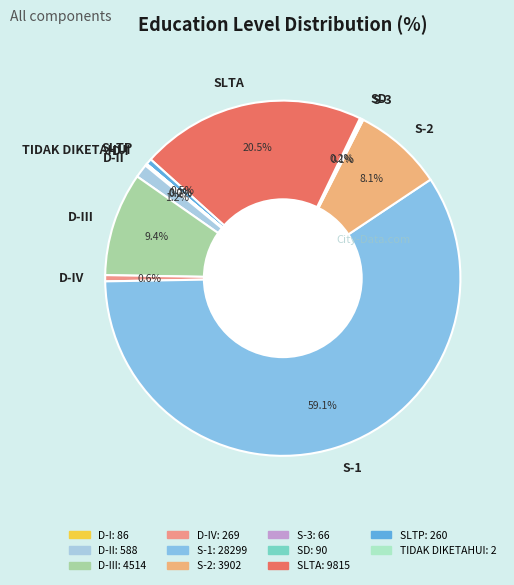

Is S-1 the majority of the pie?

Yes